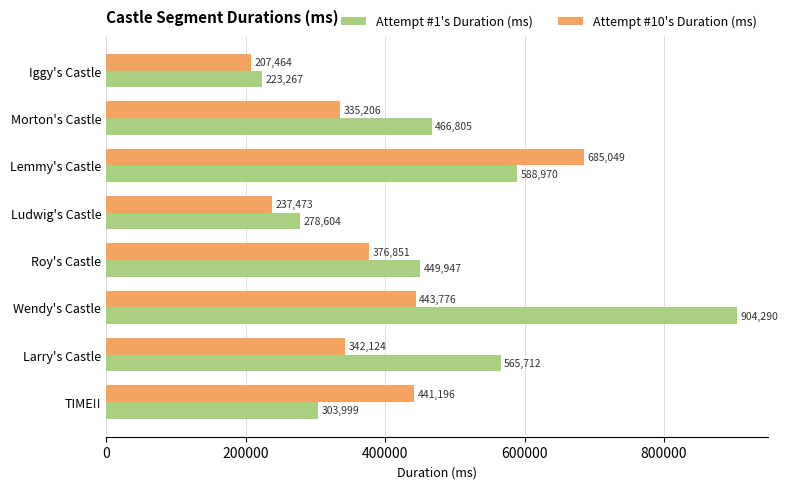

The value of Attempt #1's Duration (ms) at Iggy's Castle is 223267. True or false?

True